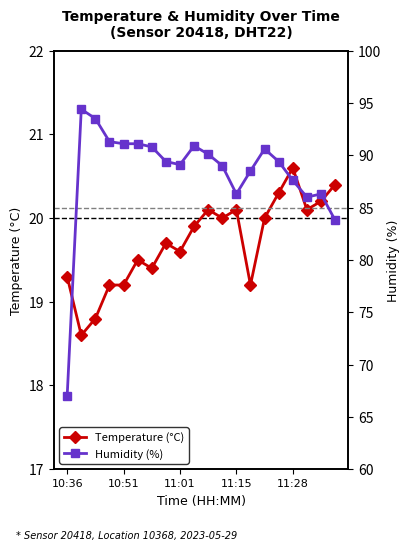

Is this an area chart (filled region under the line)?

No